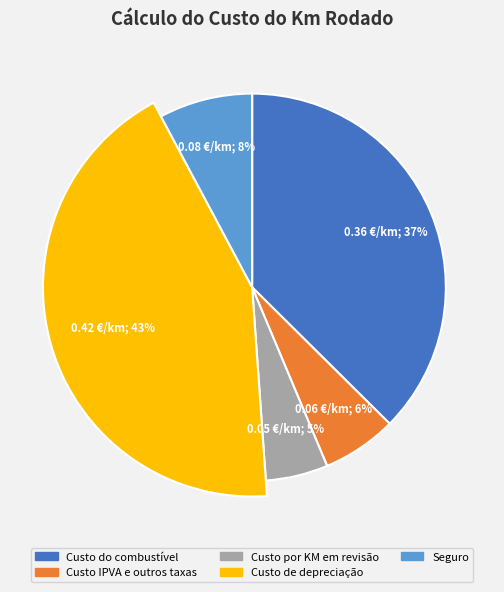

To the nearest percent, what is the average slice percentage?

20%